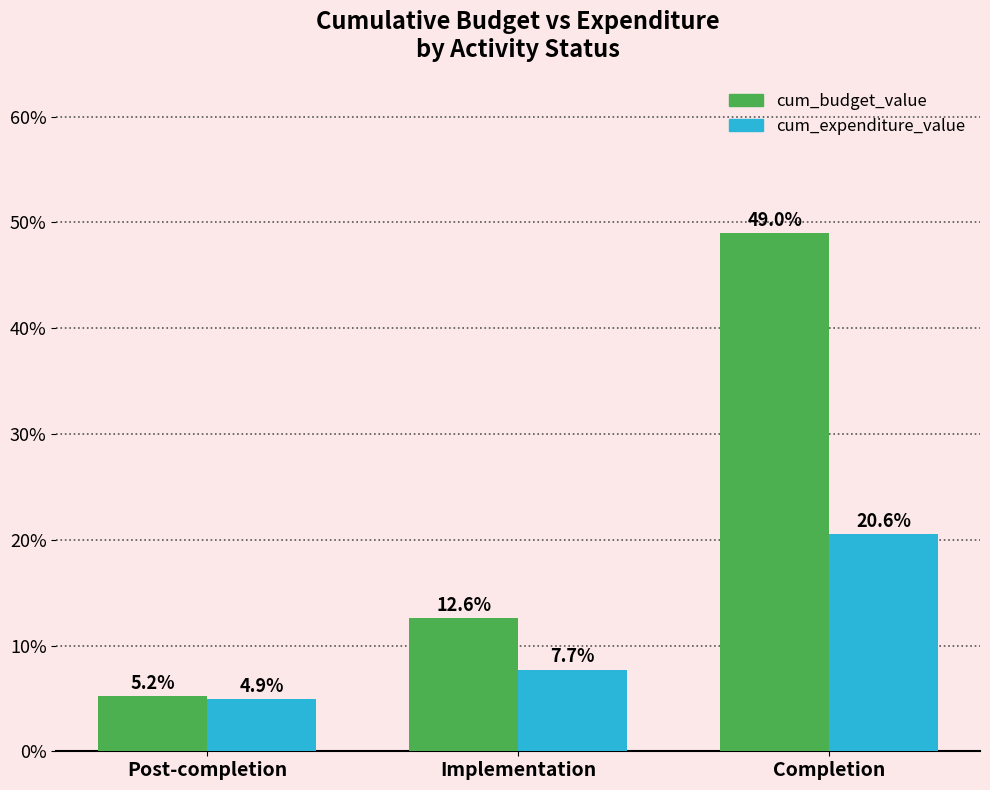

At which category does the chart reach its minimum across all series?

Post-completion